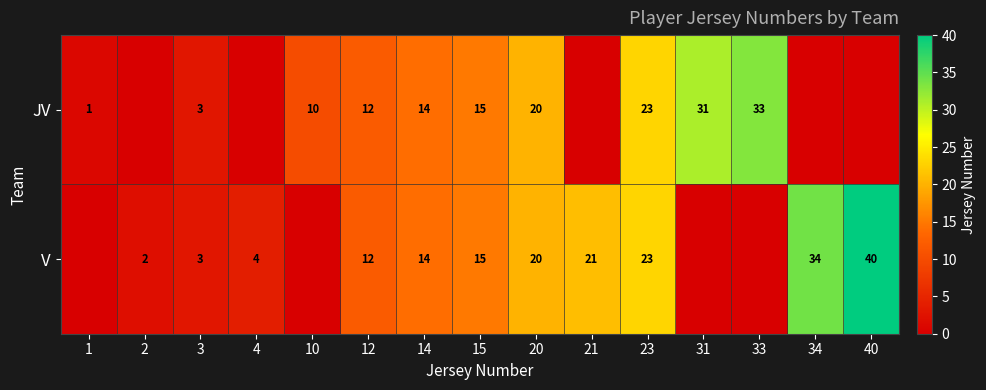

Is the value of V at 23 greater than the value of JV at 1?

Yes